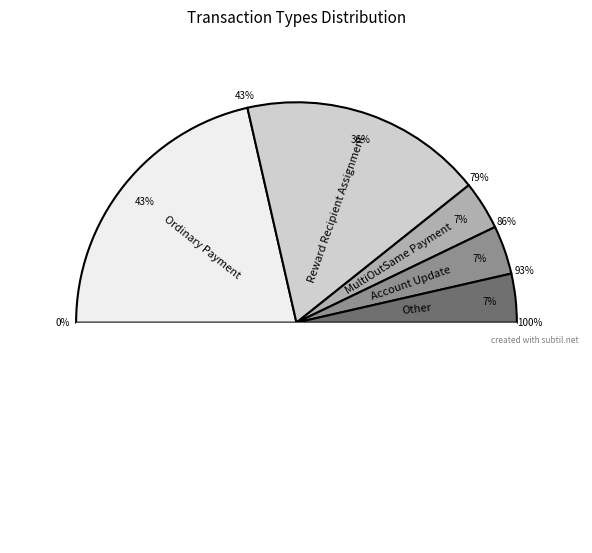

What is the total percentage of Reward Recipient Assignment and Ordinary Payment?

78.6%